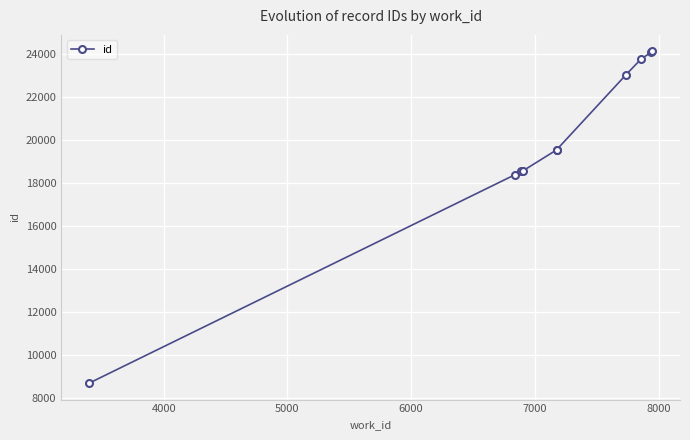

The chart shows a value of 35071 at 8. True or false?

False